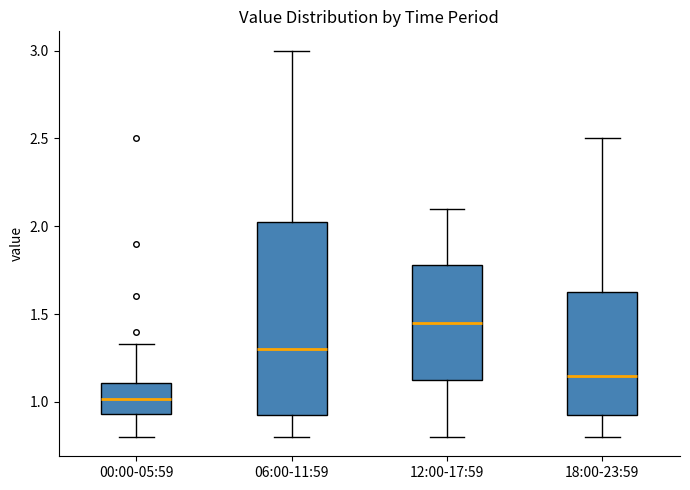

Reading left to right, transcribe this box plot: for each box, give where its median line is, the range the box spans, and where its two whiskers end, as read against the y-axis. The values are not printed on the chart, so give them approximately, as read against the axis.

00:00-05:59: median 1.00, box 0.95 to 1.10, whiskers 0.80 to 1.35
06:00-11:59: median 1.30, box 0.90 to 2.05, whiskers 0.80 to 3.00
12:00-17:59: median 1.45, box 1.10 to 1.80, whiskers 0.80 to 2.10
18:00-23:59: median 1.15, box 0.90 to 1.65, whiskers 0.80 to 2.50